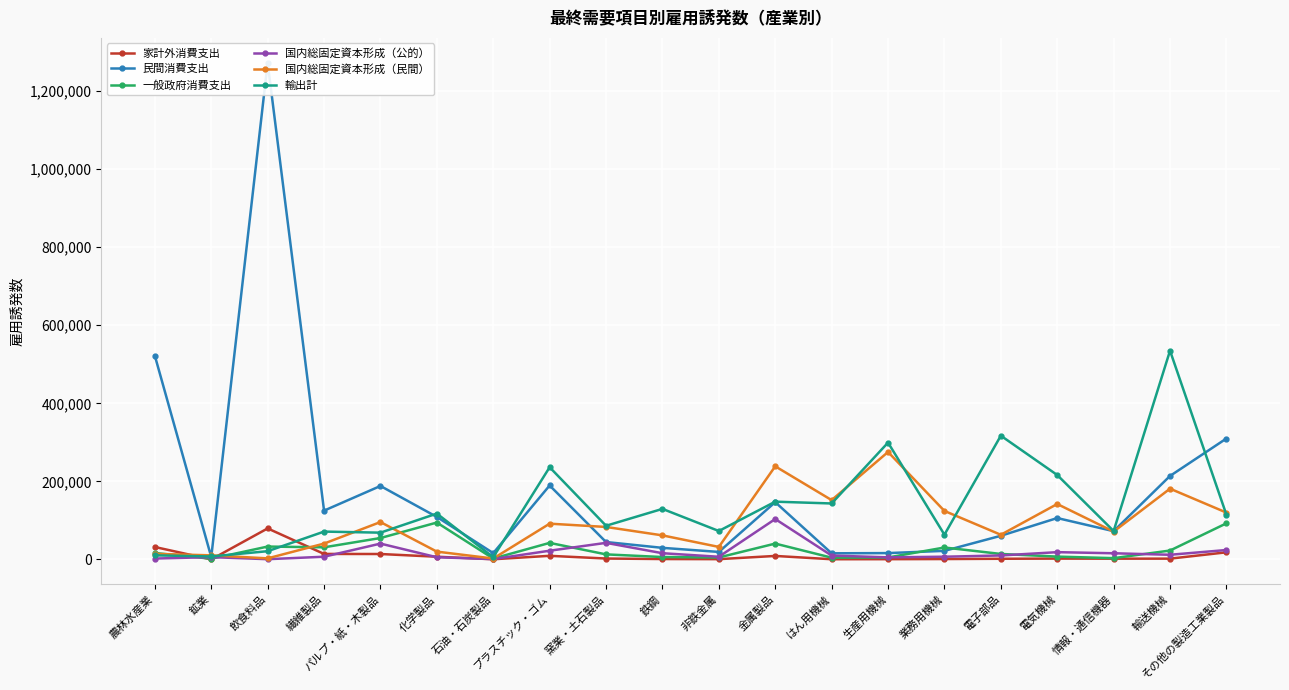

Where does the 民間消費支出 series first go above 106027?

農林水産業